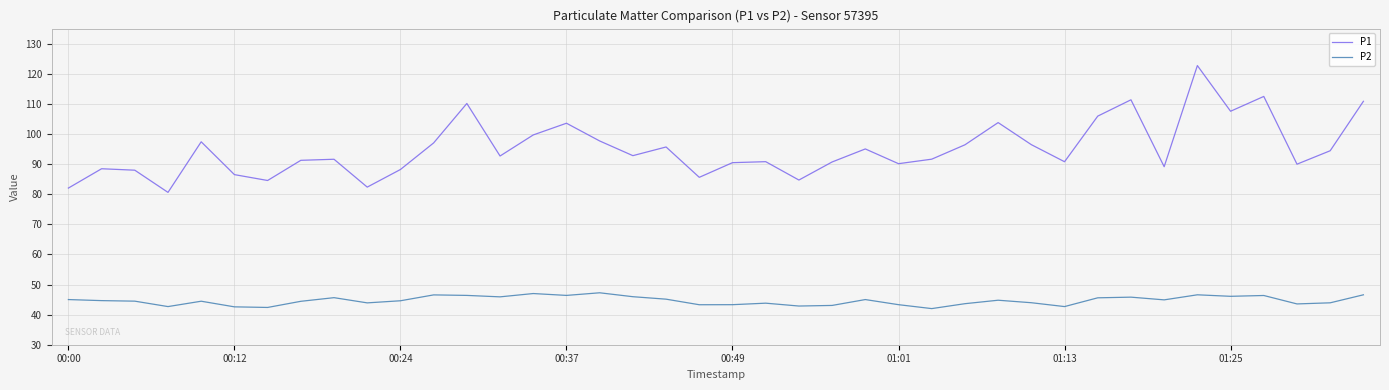

Rank the series by their maximum value, from highest to lowest.

P1, P2